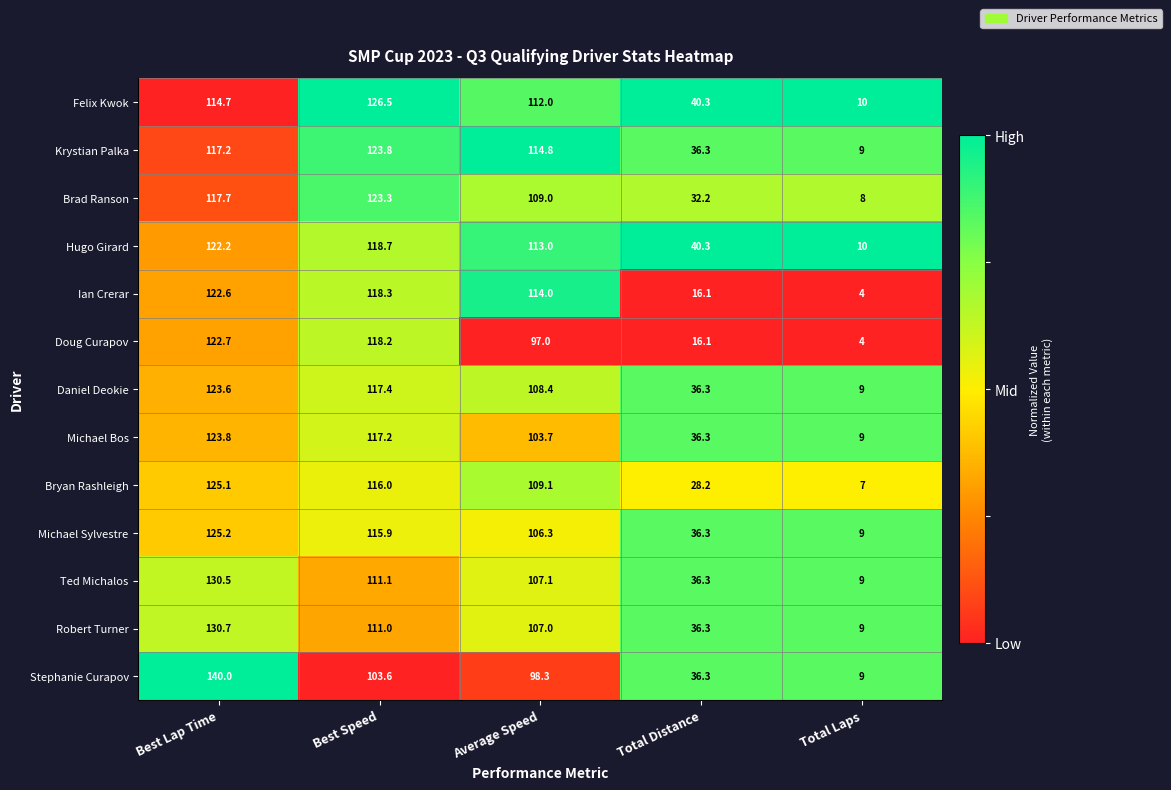

What value does the Daniel Deokie series have at Average Speed?

108.4